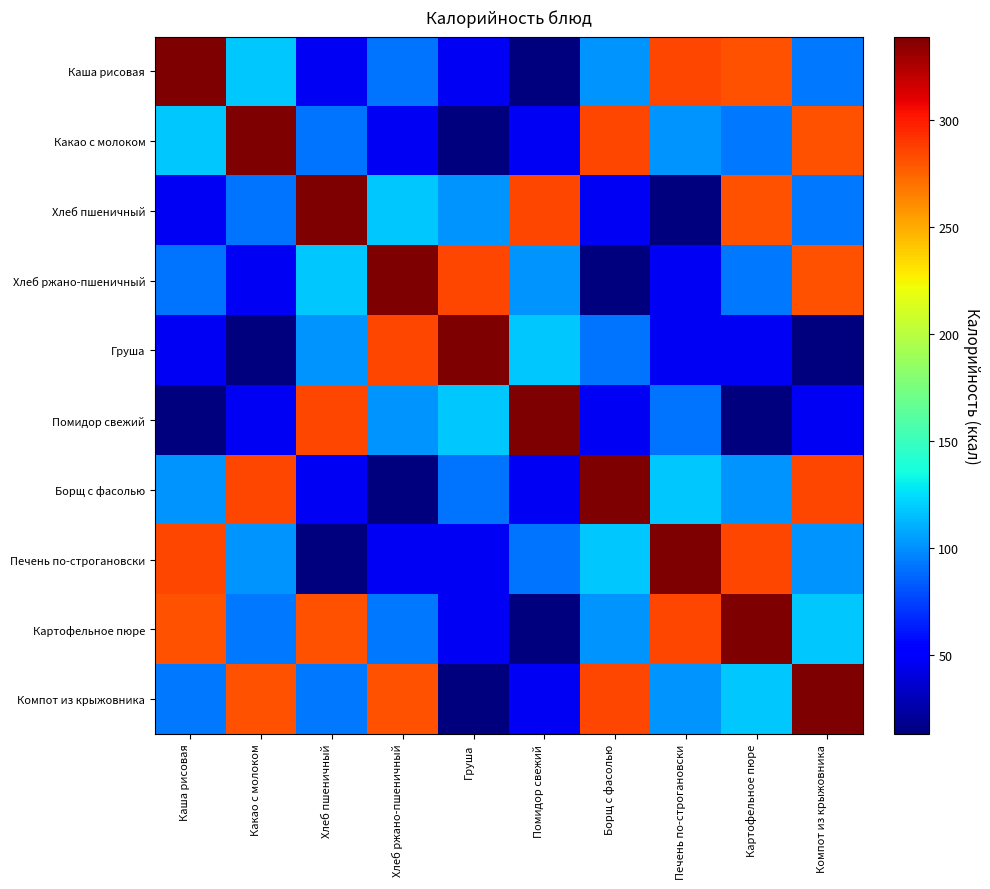

Reading right to left, what are all the values shown in this chart?

Каша рисовая: Компот из крыжовника=92.6	Картофельное пюре=281.5	Печень по-строгановски=285.0	Борщ с фасолью=102.2	Помидор свежий=13.2	Груша=47.0	Хлеб ржано-пшеничный=92.0	Хлеб пшеничный=46.8	Какао с молоком=118.6	Каша рисовая=338.8
Какао с молоком: Компот из крыжовника=281.5	Картофельное пюре=92.6	Печень по-строгановски=102.2	Борщ с фасолью=285.0	Помидор свежий=47.0	Груша=13.2	Хлеб ржано-пшеничный=46.8	Хлеб пшеничный=92.0	Какао с молоком=338.8	Каша рисовая=118.6
Хлеб пшеничный: Компот из крыжовника=92.6	Картофельное пюре=281.5	Печень по-строгановски=13.2	Борщ с фасолью=47.0	Помидор свежий=285.0	Груша=102.2	Хлеб ржано-пшеничный=118.6	Хлеб пшеничный=338.8	Какао с молоком=92.0	Каша рисовая=46.8
Хлеб ржано-пшеничный: Компот из крыжовника=281.5	Картофельное пюре=92.6	Печень по-строгановски=47.0	Борщ с фасолью=13.2	Помидор свежий=102.2	Груша=285.0	Хлеб ржано-пшеничный=338.8	Хлеб пшеничный=118.6	Какао с молоком=46.8	Каша рисовая=92.0
Груша: Компот из крыжовника=13.2	Картофельное пюре=47.0	Печень по-строгановски=46.8	Борщ с фасолью=92.0	Помидор свежий=118.6	Груша=338.8	Хлеб ржано-пшеничный=285.0	Хлеб пшеничный=102.2	Какао с молоком=13.2	Каша рисовая=47.0
Помидор свежий: Компот из крыжовника=47.0	Картофельное пюре=13.2	Печень по-строгановски=92.0	Борщ с фасолью=46.8	Помидор свежий=338.8	Груша=118.6	Хлеб ржано-пшеничный=102.2	Хлеб пшеничный=285.0	Какао с молоком=47.0	Каша рисовая=13.2
Борщ с фасолью: Компот из крыжовника=285.0	Картофельное пюре=102.2	Печень по-строгановски=118.6	Борщ с фасолью=338.8	Помидор свежий=46.8	Груша=92.0	Хлеб ржано-пшеничный=13.2	Хлеб пшеничный=47.0	Какао с молоком=285.0	Каша рисовая=102.2
Печень по-строгановски: Компот из крыжовника=102.2	Картофельное пюре=285.0	Печень по-строгановски=338.8	Борщ с фасолью=118.6	Помидор свежий=92.0	Груша=46.8	Хлеб ржано-пшеничный=47.0	Хлеб пшеничный=13.2	Какао с молоком=102.2	Каша рисовая=285.0
Картофельное пюре: Компот из крыжовника=118.6	Картофельное пюре=338.8	Печень по-строгановски=285.0	Борщ с фасолью=102.2	Помидор свежий=13.2	Груша=47.0	Хлеб ржано-пшеничный=92.6	Хлеб пшеничный=281.5	Какао с молоком=92.6	Каша рисовая=281.5
Компот из крыжовника: Компот из крыжовника=338.8	Картофельное пюре=118.6	Печень по-строгановски=102.2	Борщ с фасолью=285.0	Помидор свежий=47.0	Груша=13.2	Хлеб ржано-пшеничный=281.5	Хлеб пшеничный=92.6	Какао с молоком=281.5	Каша рисовая=92.6